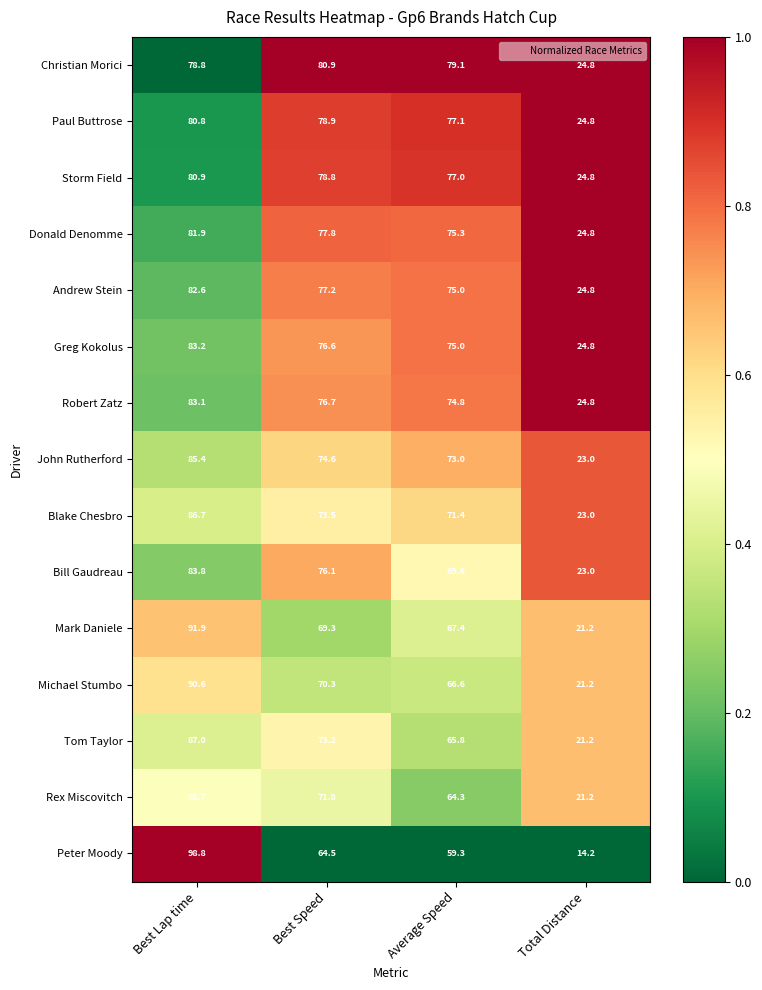

What is the spread (max minus min) of values at Best Lap time?

20.0